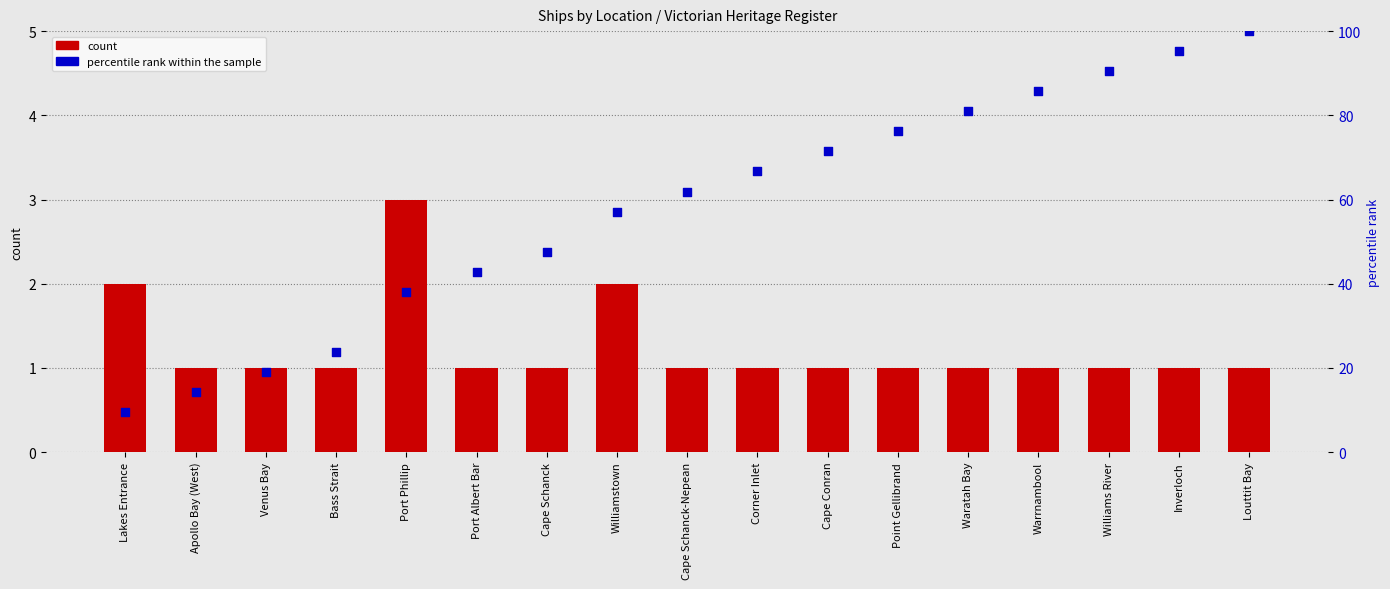

What is the total value across all series at Corner Inlet?

67.7